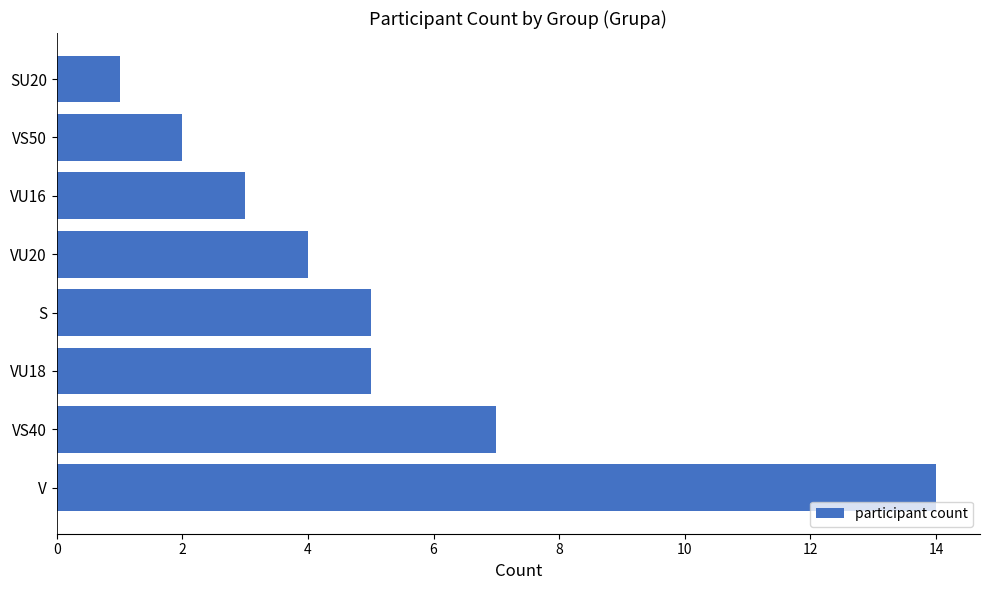

Read the value at VU20.

4